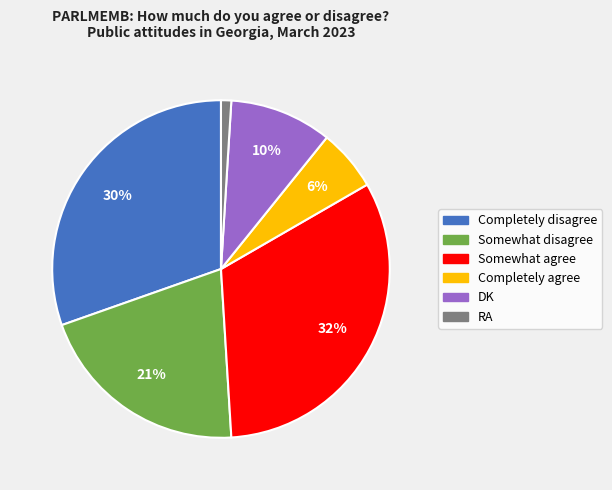

Is the sum of Somewhat agree and RA greater than half?

No